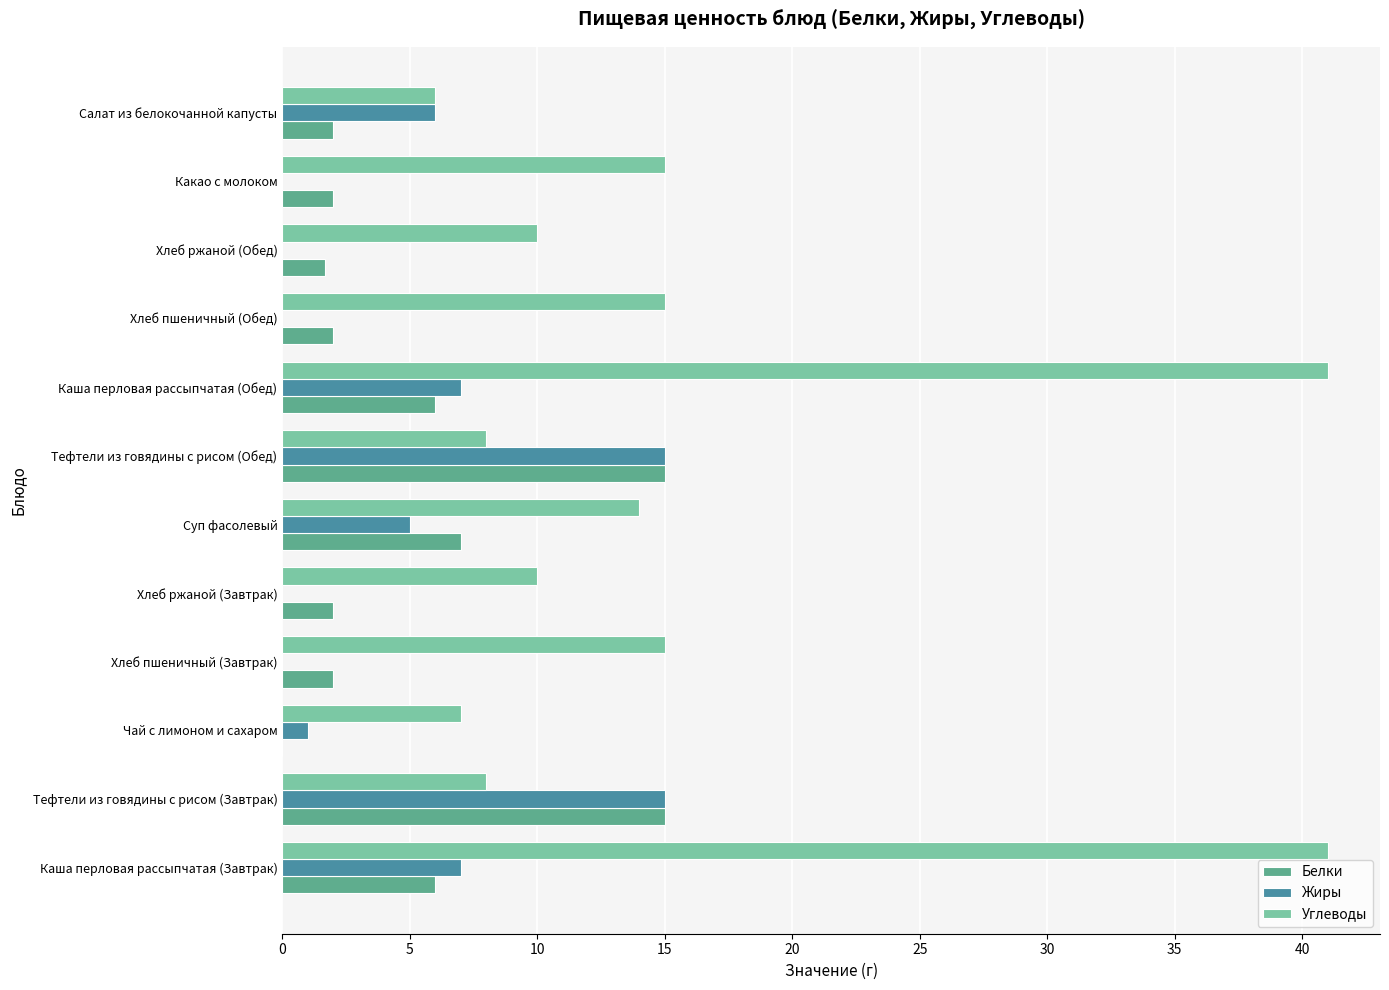

Which series changed the most between Хлеб пшеничный (Завтрак) and Тефтели из говядины с рисом (Обед)?

Жиры